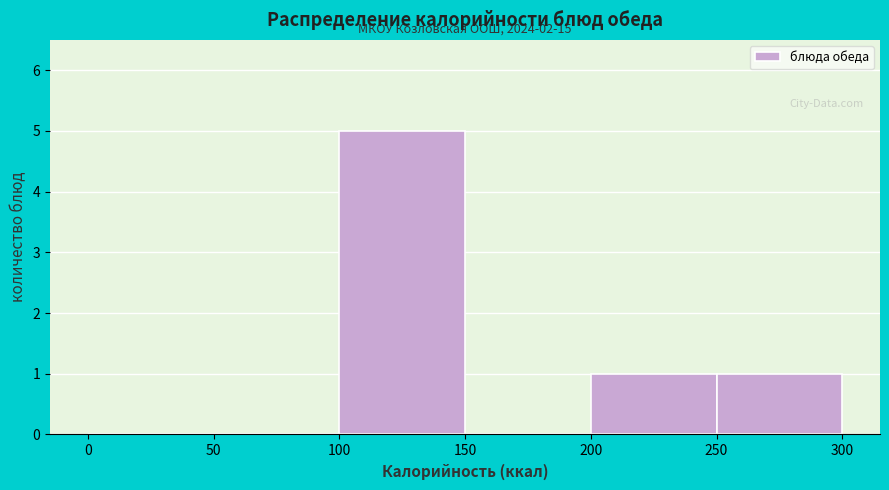

Over which range of the x-axis is the bar tallest?

100 to 150